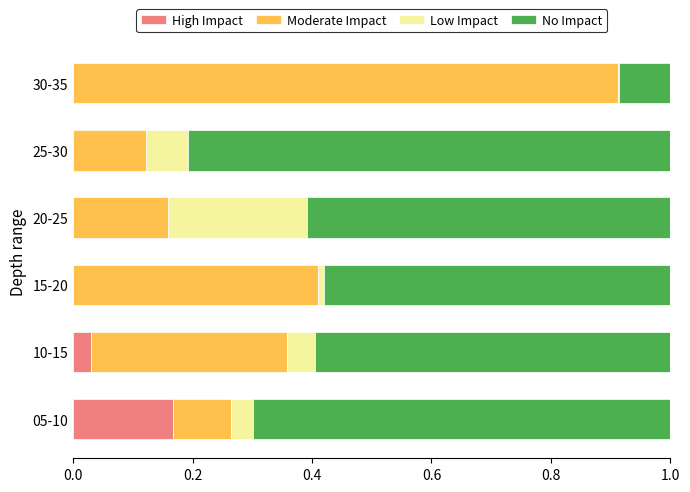

How many series are shown in this chart?

4